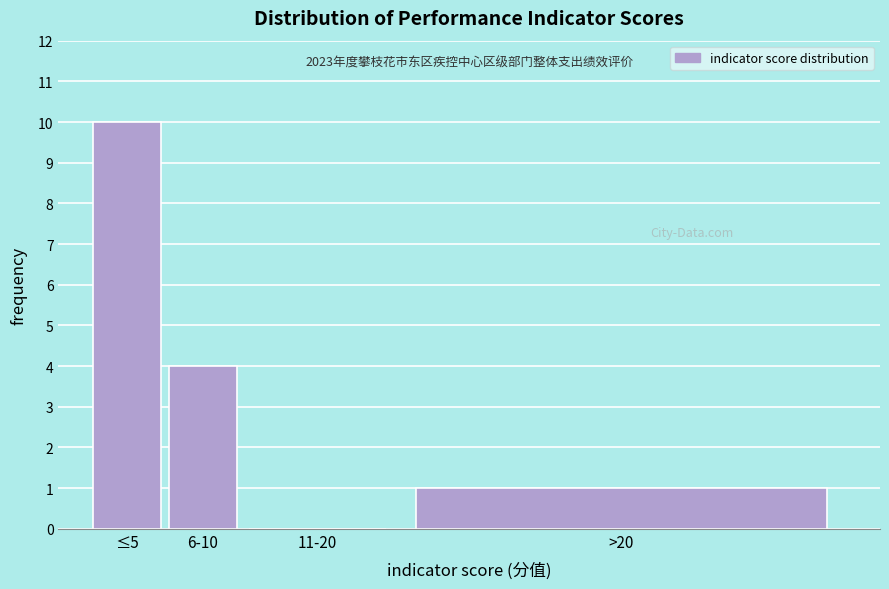

Reading right to left, list all the values displayed in this chart.

>20=1	11-20=0	6-10=4	≤5=10